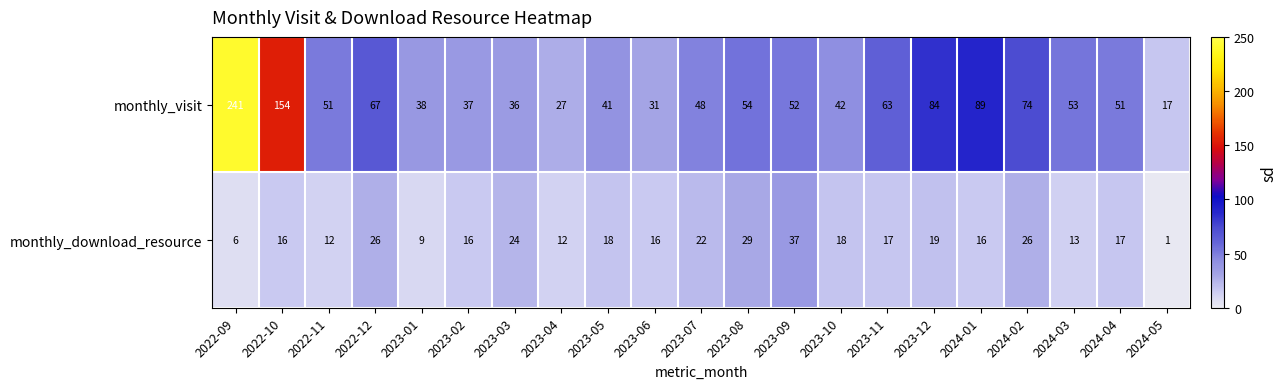

What is the sum of all monthly_download_resource values?

370